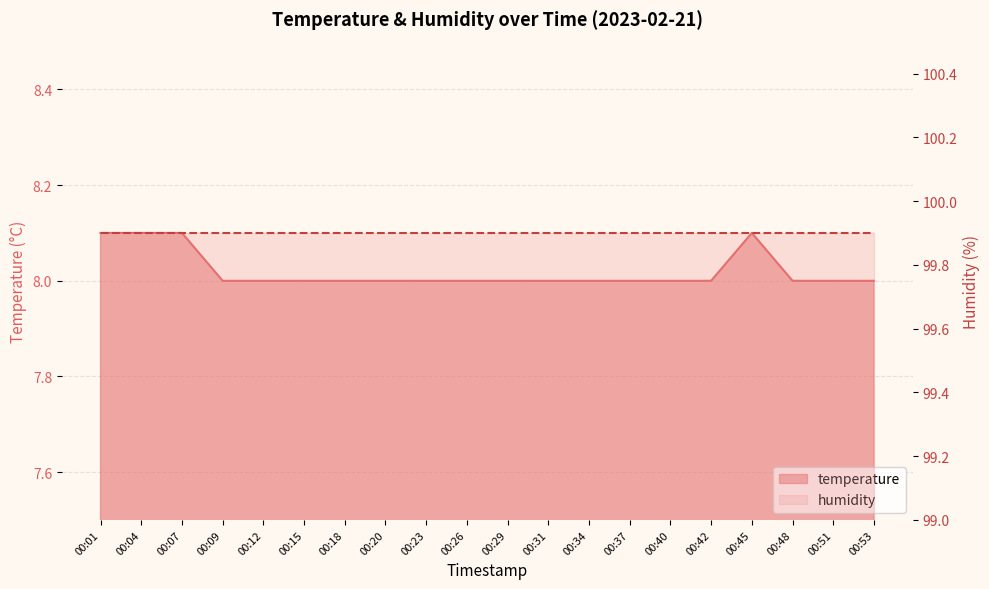

At which label is the value closest to 8?

00:09